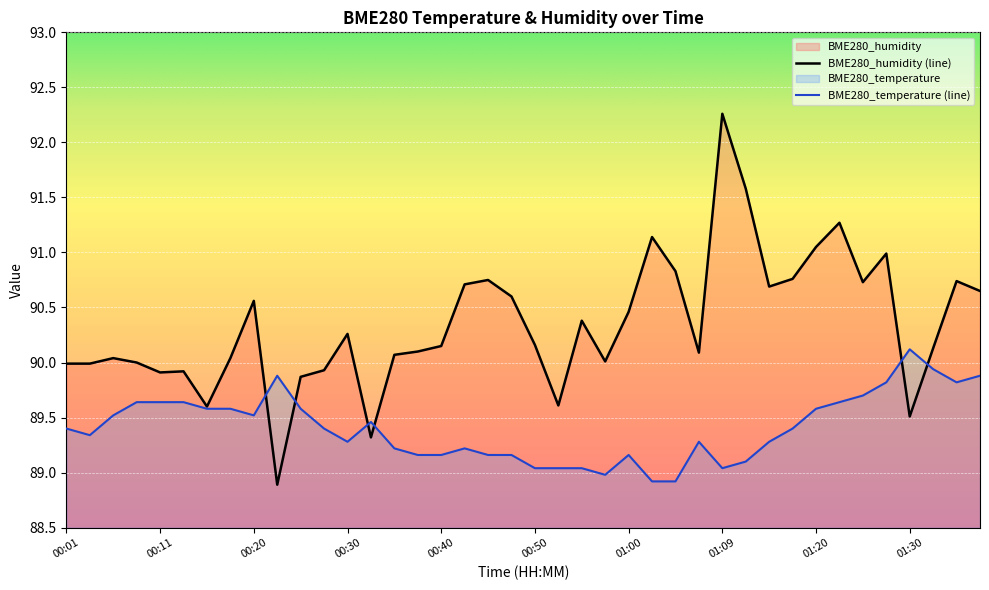

Is it true that BME280_humidity equals 47.8 at 00:18?

False